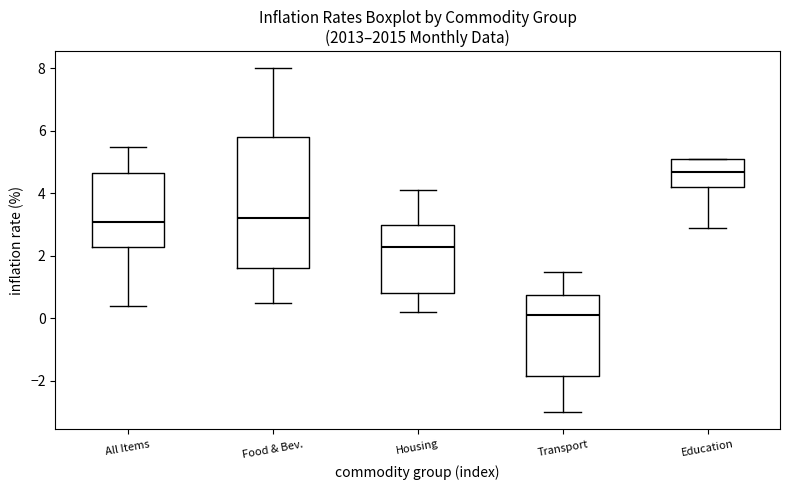

Which box is the tallest, from its lower edge to its upper edge?

Food & Bev.